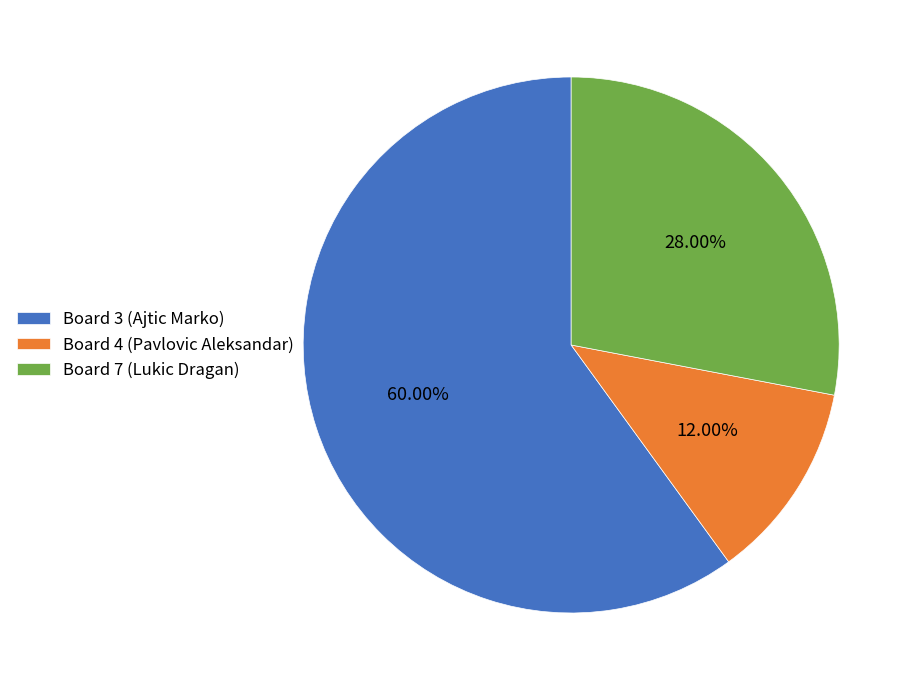

Is there a majority slice in this chart?

Yes